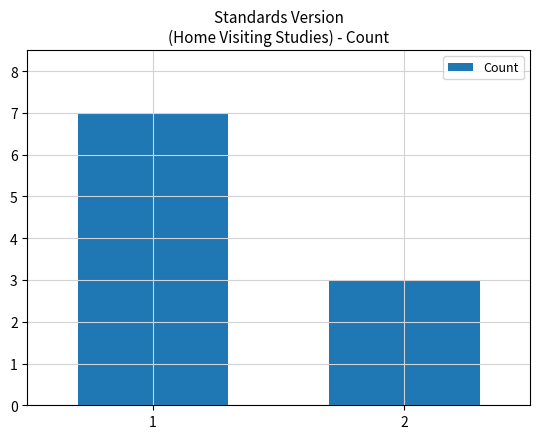

Reading left to right, list all the values displayed in this chart.

7	3